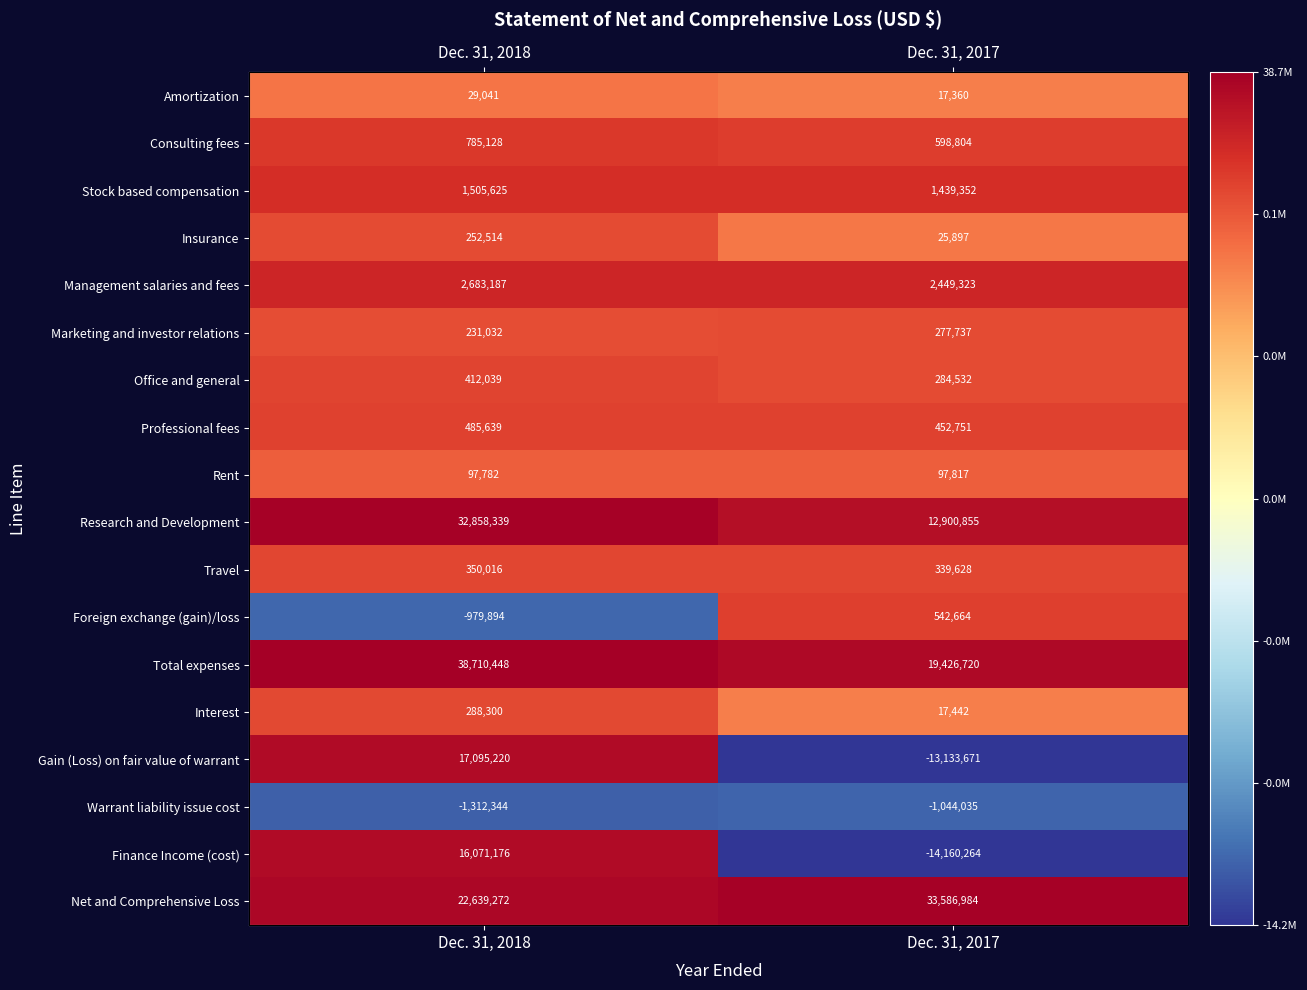

How many categories are shown in the chart?

2